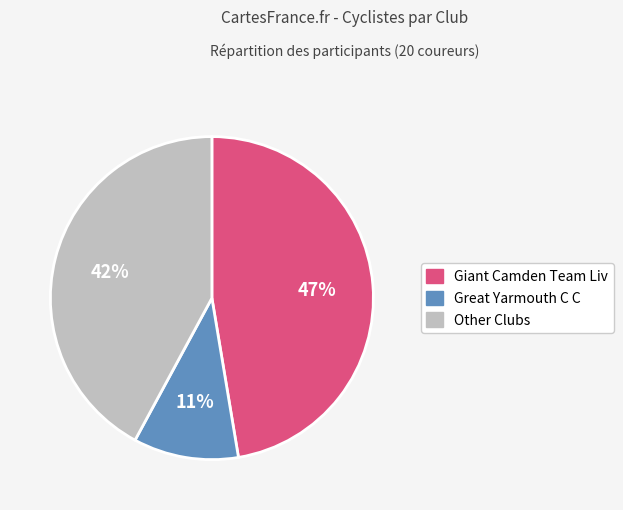

What is the ratio of the value at Other Clubs to the value at Giant Camden Team Liv?

0.9